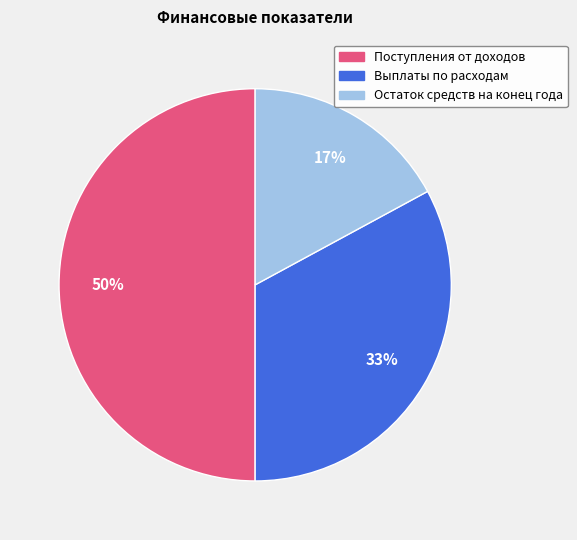

To the nearest percent, what is the difference between the Выплаты по расходам and Остаток средств на конец года slice percentages?

16%